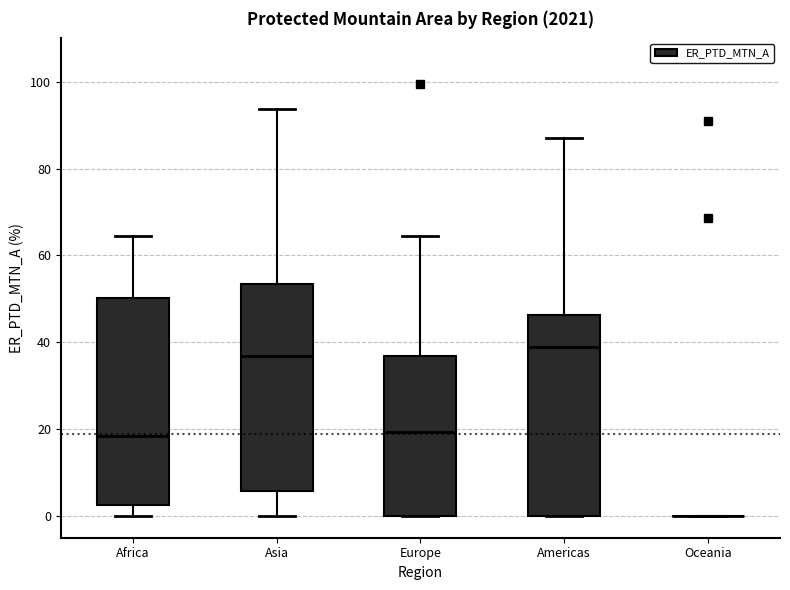

Reading left to right, transcribe this box plot: for each box, give where its median line is, the range the box spans, and where its two whiskers end, as read against the y-axis. The values are not printed on the chart, so give them approximately, as read against the axis.

Africa: median 18, box 2 to 50, whiskers 0 to 64
Asia: median 36, box 6 to 54, whiskers 0 to 94
Europe: median 20, box 0 to 36, whiskers 0 to 64
Americas: median 38, box 0 to 46, whiskers 0 to 88
Oceania: box collapsed to a line at 0, whiskers 0 to 0